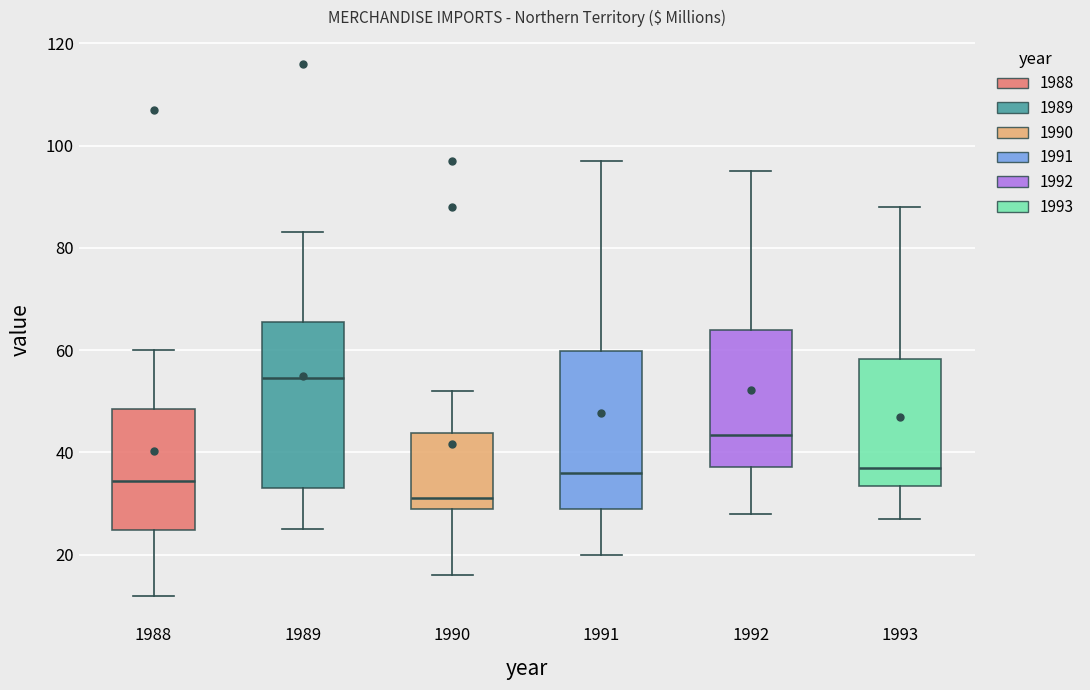

Reading left to right, read every box against the y-axis: the position of its median line, the range the box covers, and the ends of its whiskers. The values are not printed on the chart, so give them approximately, as read against the axis.

1988: median 34, box 24 to 48, whiskers 12 to 60
1989: median 54, box 34 to 66, whiskers 26 to 84
1990: median 32, box 30 to 44, whiskers 16 to 52
1991: median 36, box 30 to 60, whiskers 20 to 98
1992: median 44, box 38 to 64, whiskers 28 to 96
1993: median 38, box 34 to 58, whiskers 28 to 88